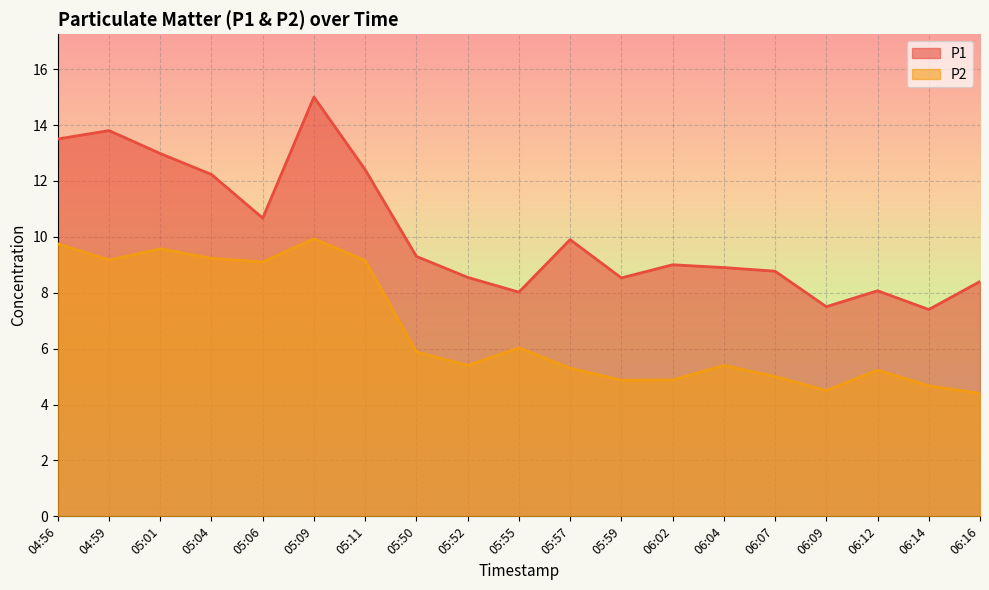

True or false: P2 and P1 cross at least once.

False